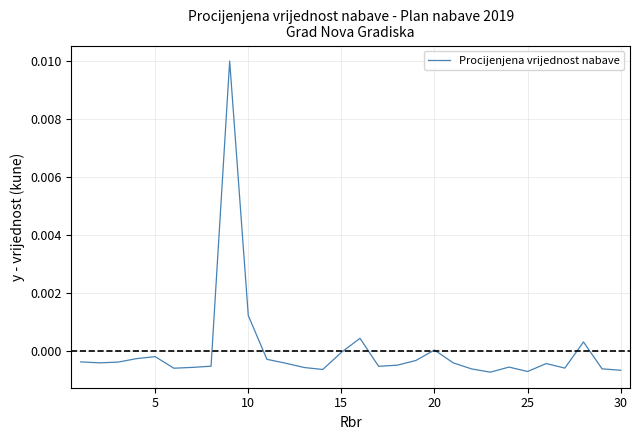

Is this an area chart (filled region under the line)?

No